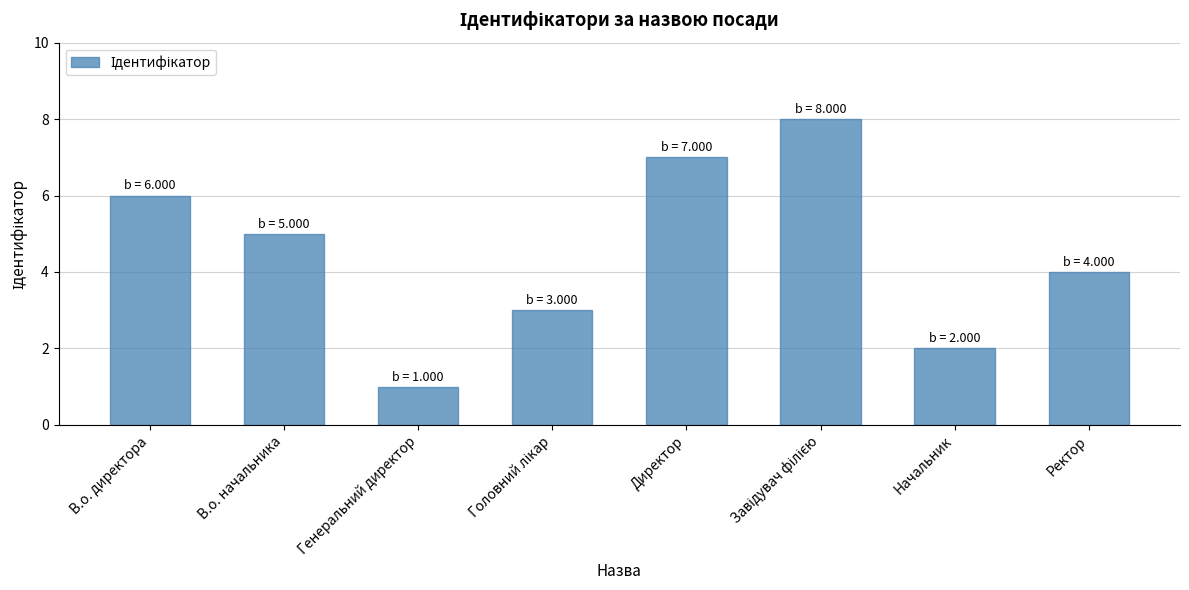

The value at Начальник is 2. True or false?

True